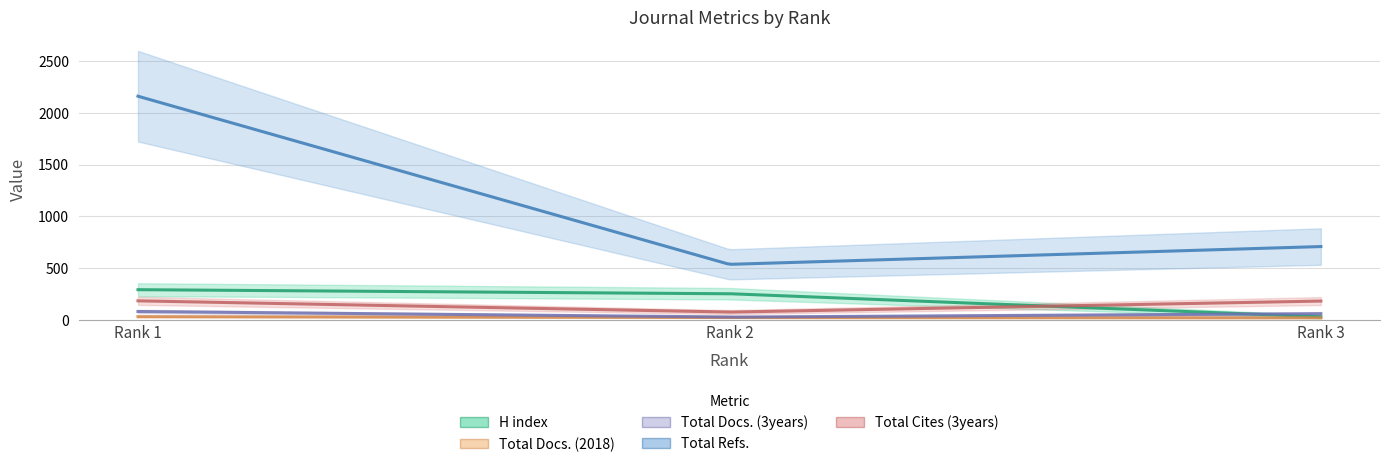

What is the sum of the H index values at Rank 1 and Rank 3?

318